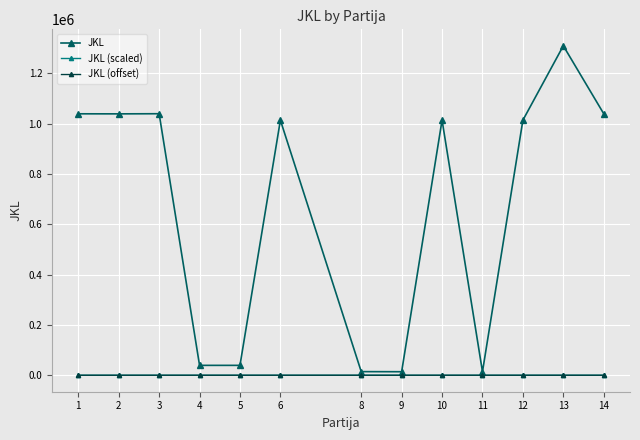

Which series has the largest total across all categories?

JKL